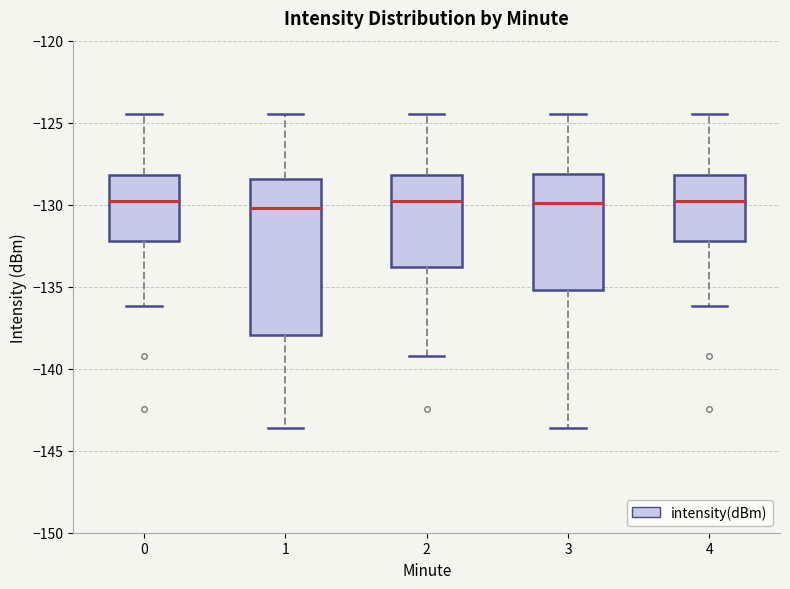

Reading left to right, transcribe this box plot: for each box, give where its median line is, the range the box spans, and where its two whiskers end, as read against the y-axis. The values are not printed on the chart, so give them approximately, as read against the axis.

0: median -130.0, box -132.0 to -128.0, whiskers -136.0 to -124.5
1: median -130.0, box -138.0 to -128.5, whiskers -143.5 to -124.5
2: median -130.0, box -134.0 to -128.0, whiskers -139.0 to -124.5
3: median -130.0, box -135.0 to -128.0, whiskers -143.5 to -124.5
4: median -130.0, box -132.0 to -128.0, whiskers -136.0 to -124.5